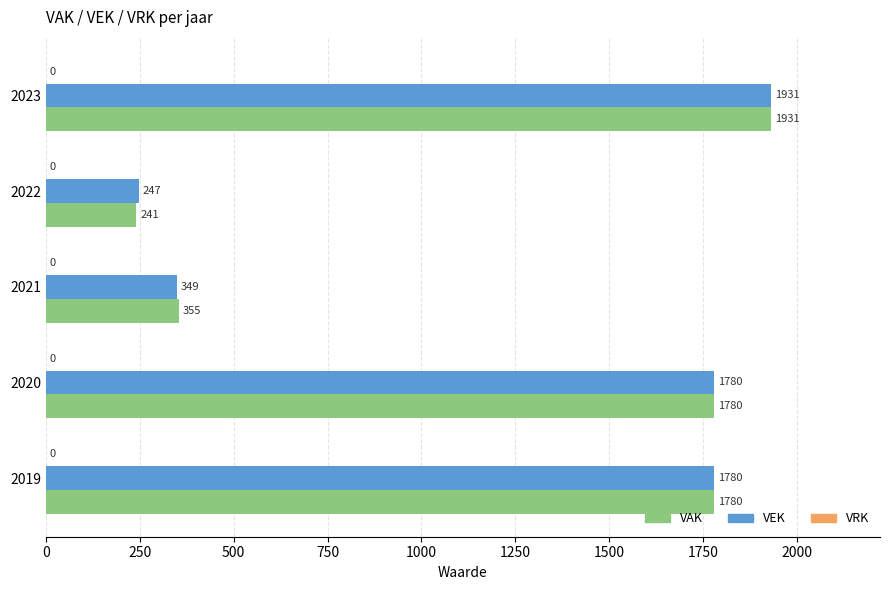

At how many categories does at least one series exceed 1743?

3